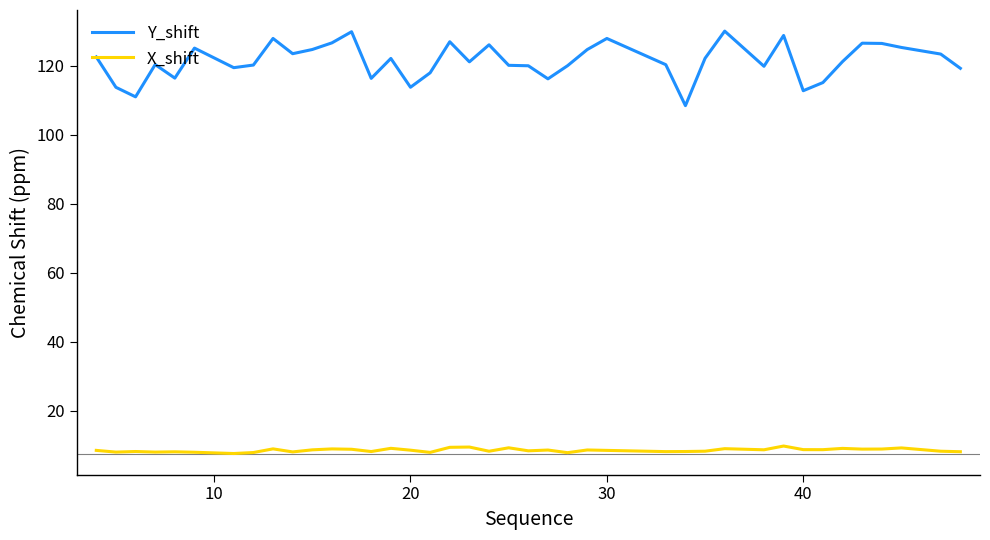

Which series has the largest total across all categories?

Y_shift